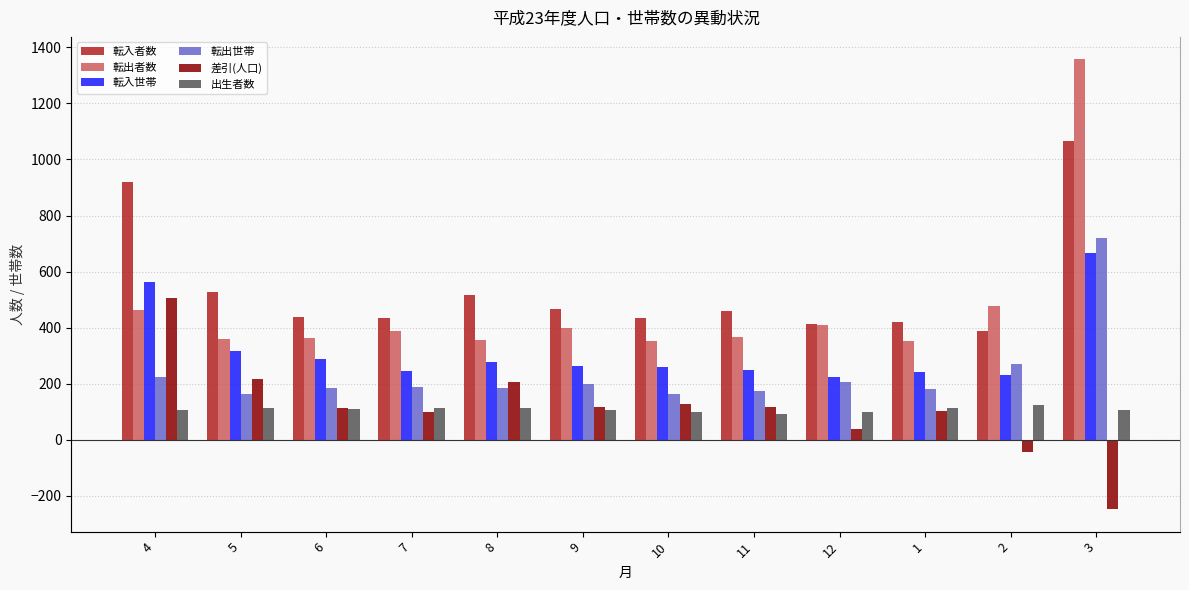

At which label does 転出者数 reach its minimum?

10